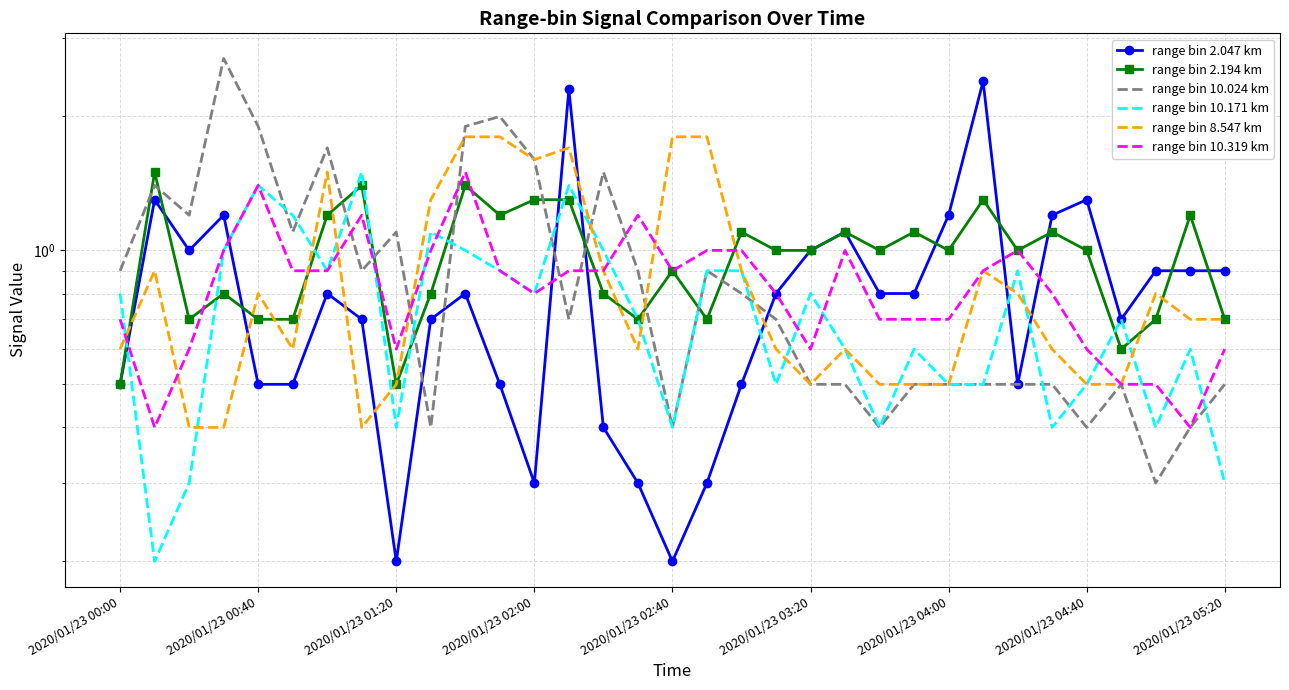

What are all the series names shown in the legend?

range bin 2.047 km, range bin 2.194 km, range bin 10.024 km, range bin 10.171 km, range bin 8.547 km, range bin 10.319 km